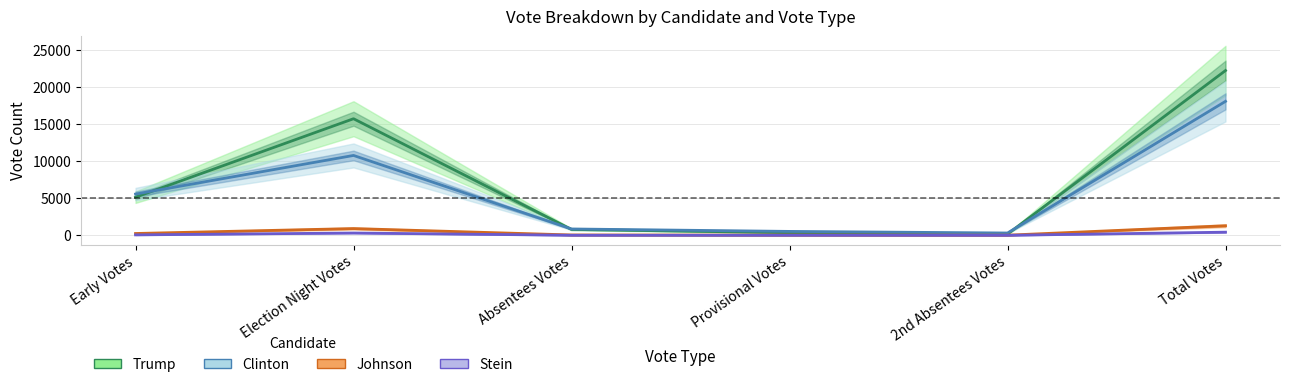

Where is Johnson nearest to the value 662?

Election Night Votes